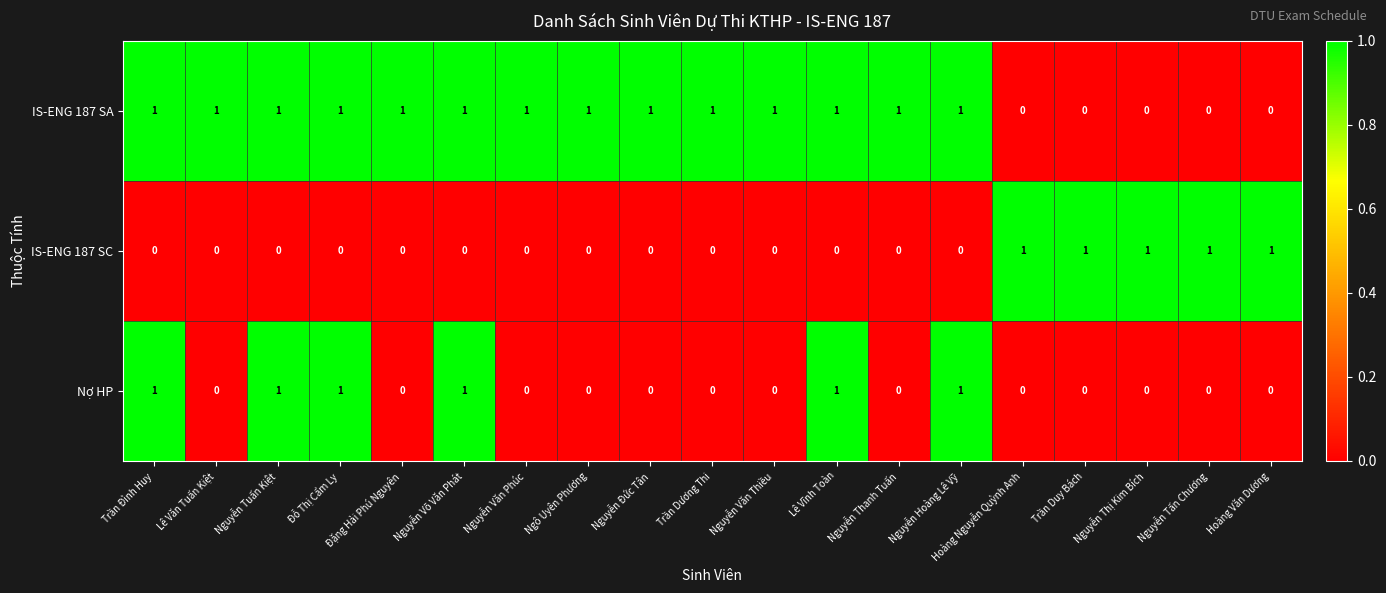

How many IS-ENG 187 SC values are between 0 and 1?

19